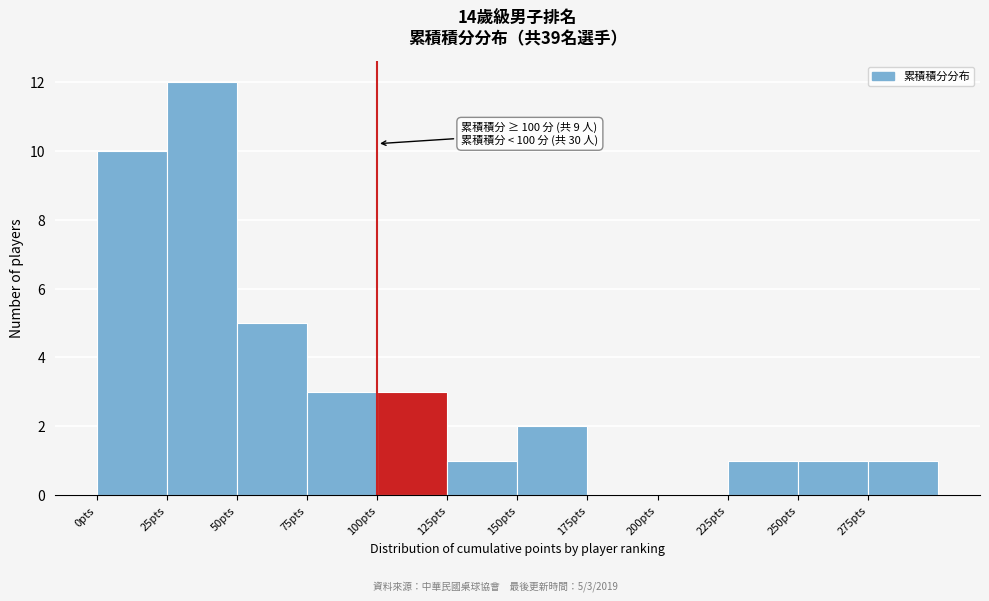

Which range on the x-axis has the tallest bar?

25 to 50